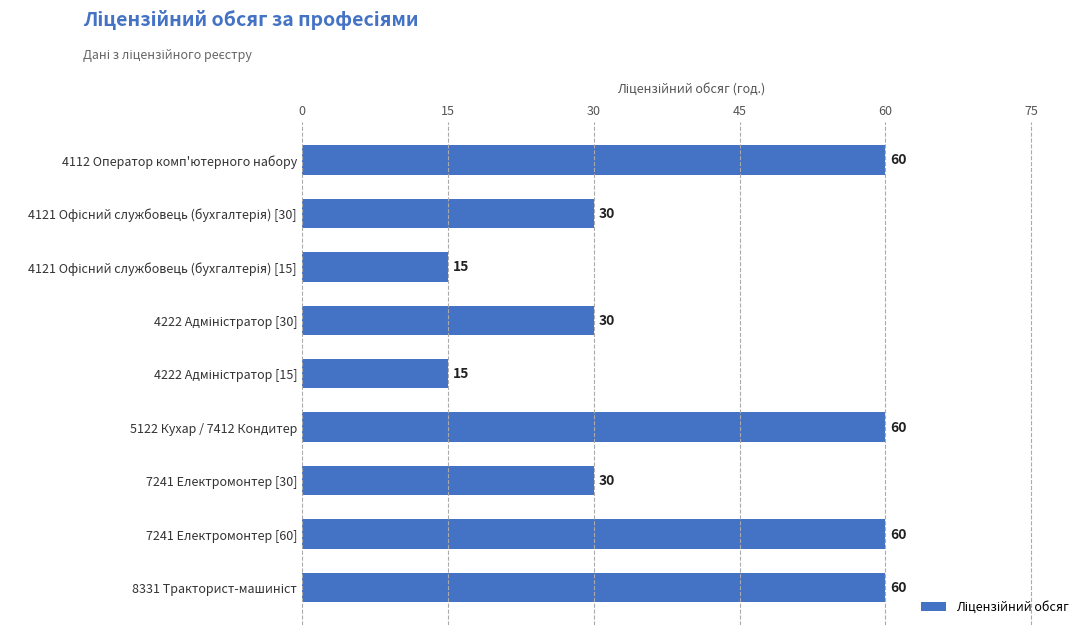

What is the difference between the second highest and minimum values?

45